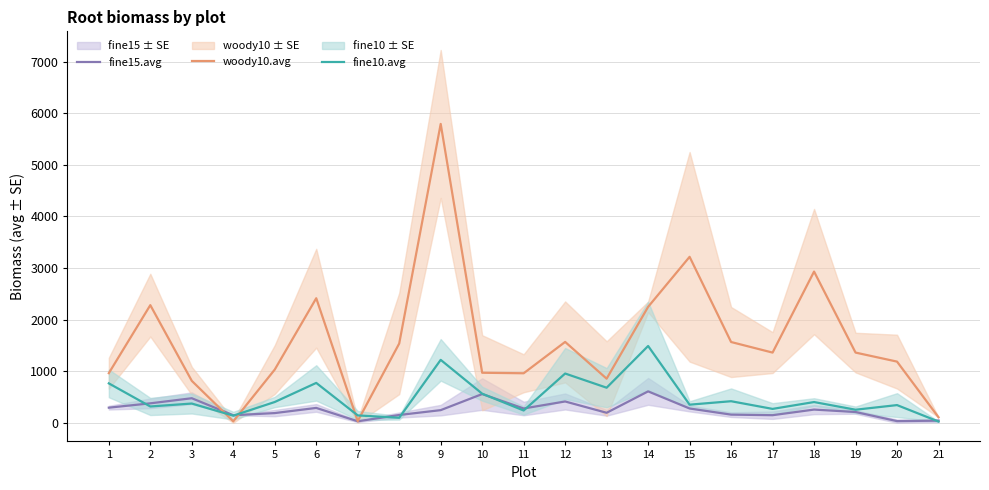

Rank the series at 3 from lowest to highest value.

fine10.avg, fine15.avg, woody10.avg